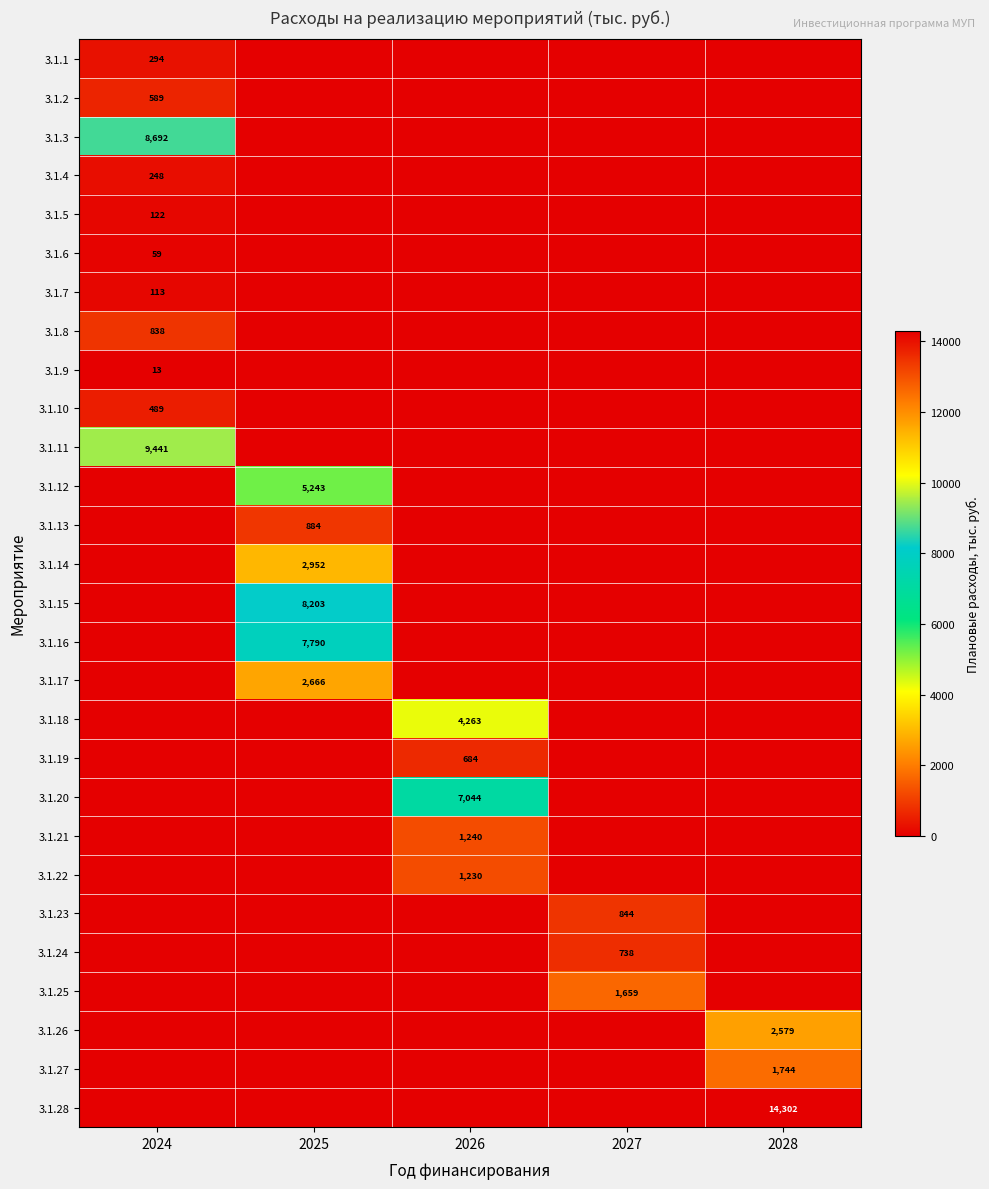

True or false: 3.1.24 has a value of 1029 at 2027.

False